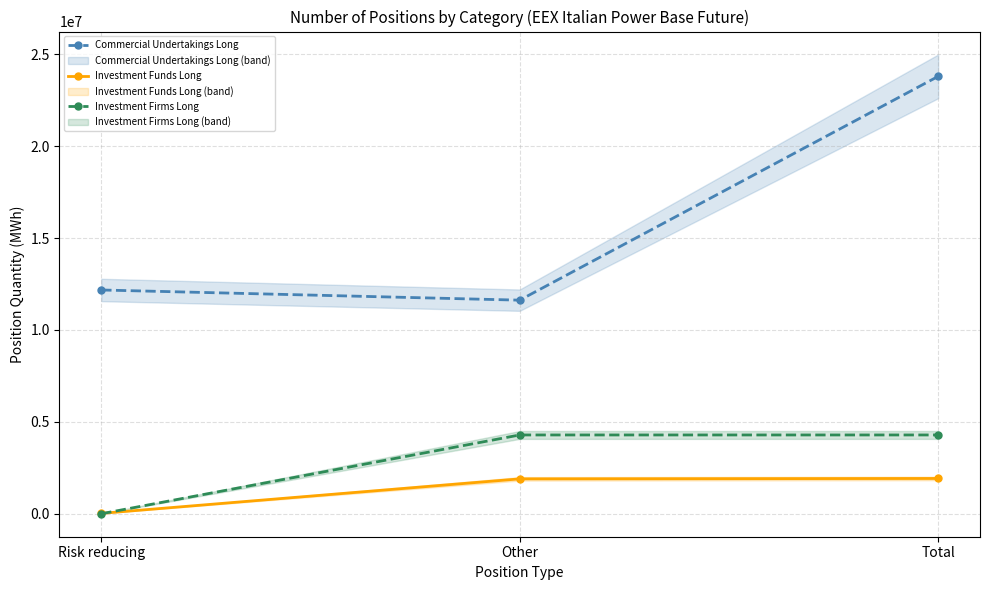

The Commercial Undertakings Long series shows 16631098 at Other. True or false?

False